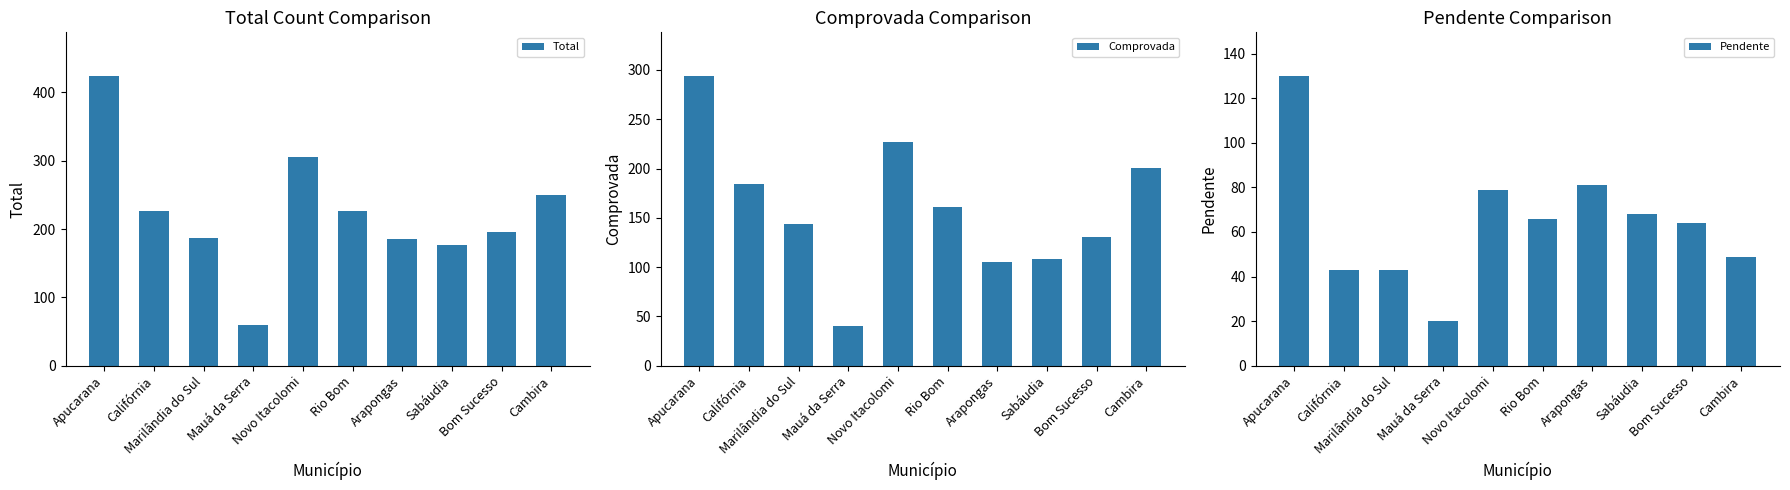

True or false: Comprovada has a value of 73 at Cambira.

False